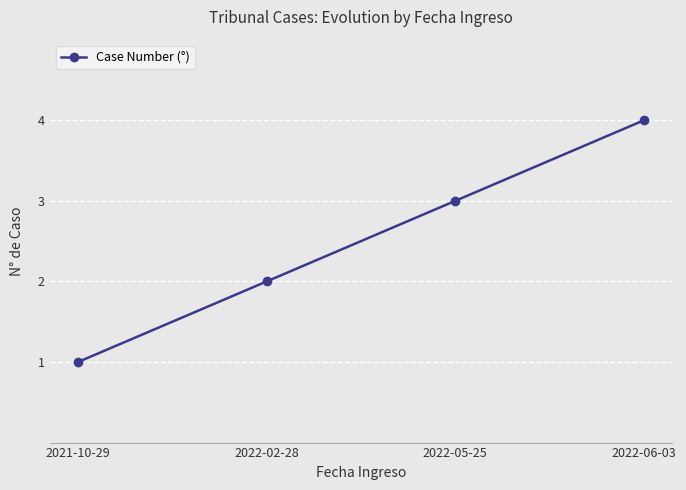

What is the greatest value displayed?

4